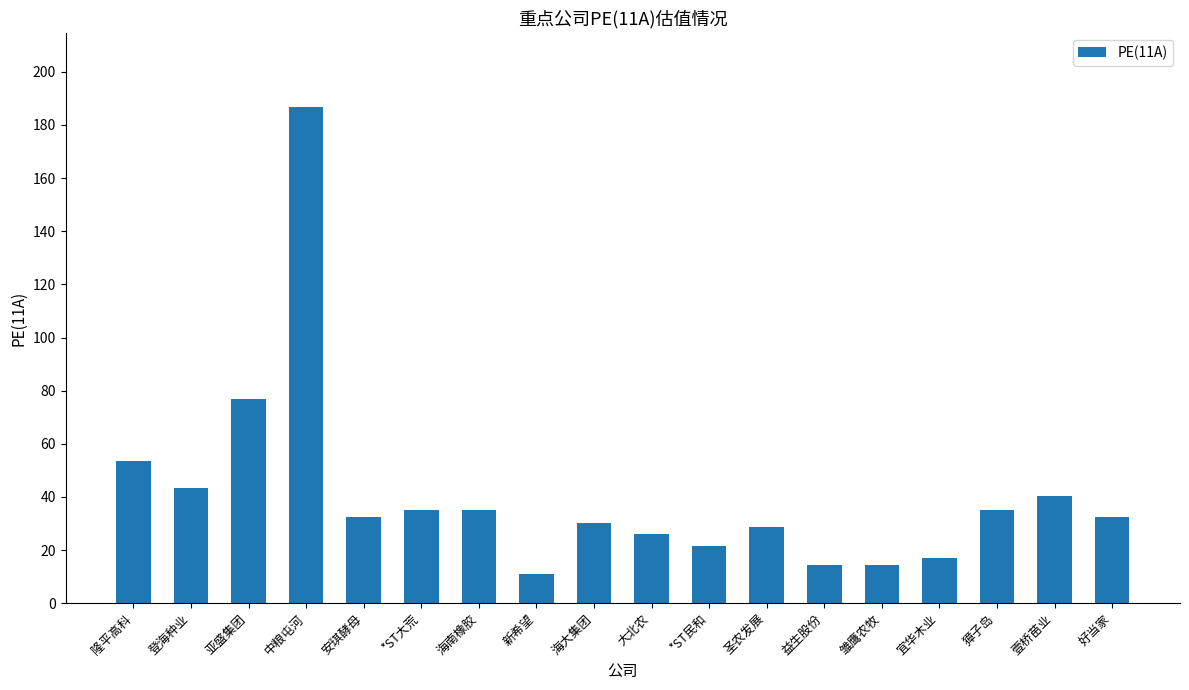

True or false: the data shows 40.4 at 壹桥苗业.

True